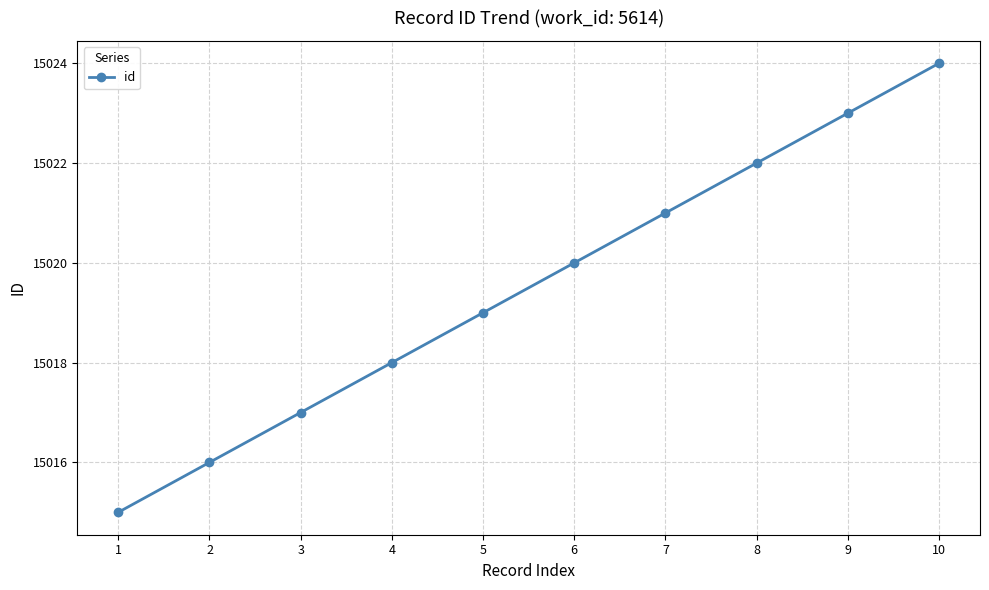

What is the value of the 5th point from the left?

15019